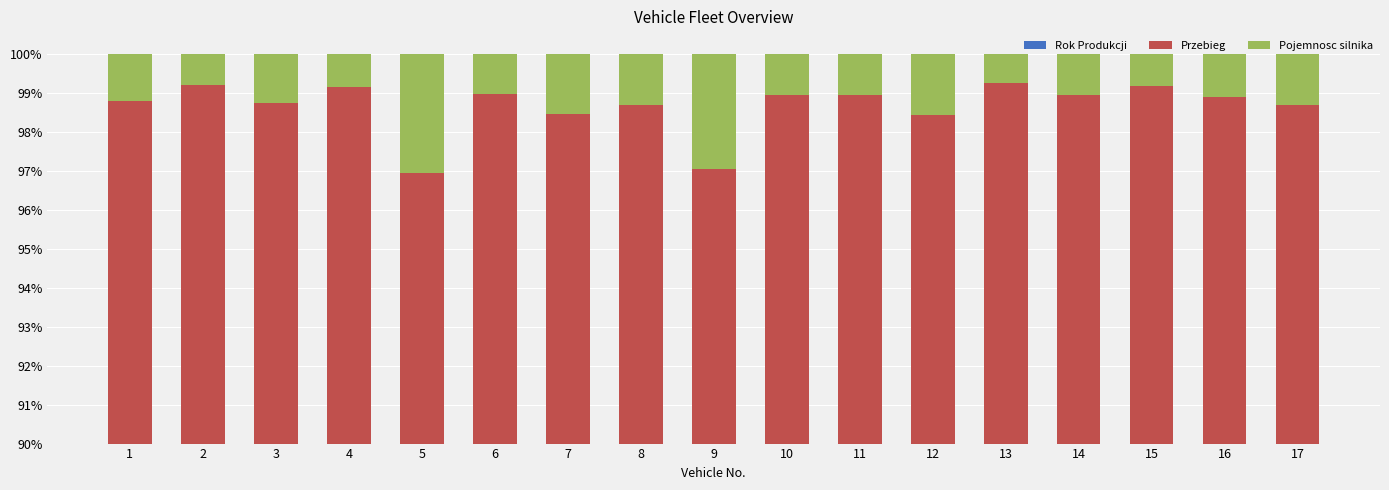

Reading right to left, what are all the values shown in this chart?

Rok Produkcji: 17=1.3	16=1.1	15=0.9	14=1.1	13=1.3	12=2.0	11=1.3	10=1.3	9=3.1	8=1.5	7=1.4	6=1.5	5=2.8	4=1.4	3=2.0	2=1.0	1=1.6
Przebieg: 17=97.4	16=97.7	15=98.3	14=97.8	13=98.0	12=96.4	11=97.6	10=97.6	9=93.9	8=97.2	7=97.0	6=97.4	5=94.2	4=97.8	3=96.7	2=98.2	1=97.2
Pojemnosc silnika: 17=1.3	16=1.1	15=0.8	14=1.1	13=0.8	12=1.6	11=1.1	10=1.1	9=3.0	8=1.3	7=1.5	6=1.0	5=3.1	4=0.8	3=1.3	2=0.8	1=1.2